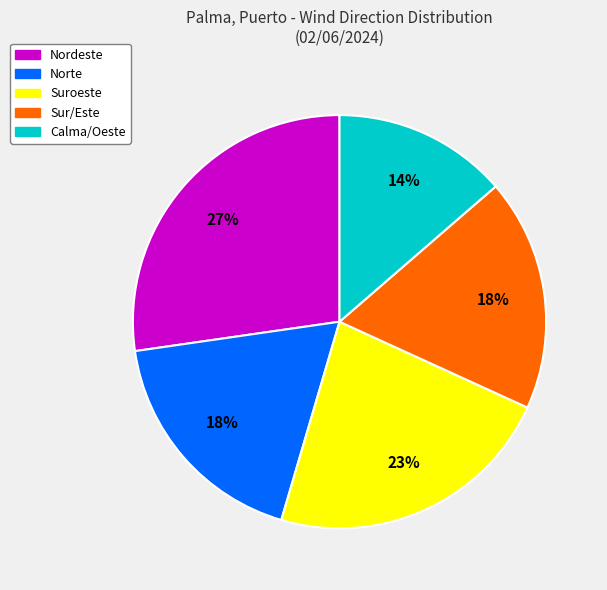

Combined, do Nordeste and Sur/Este account for over 50%?

No